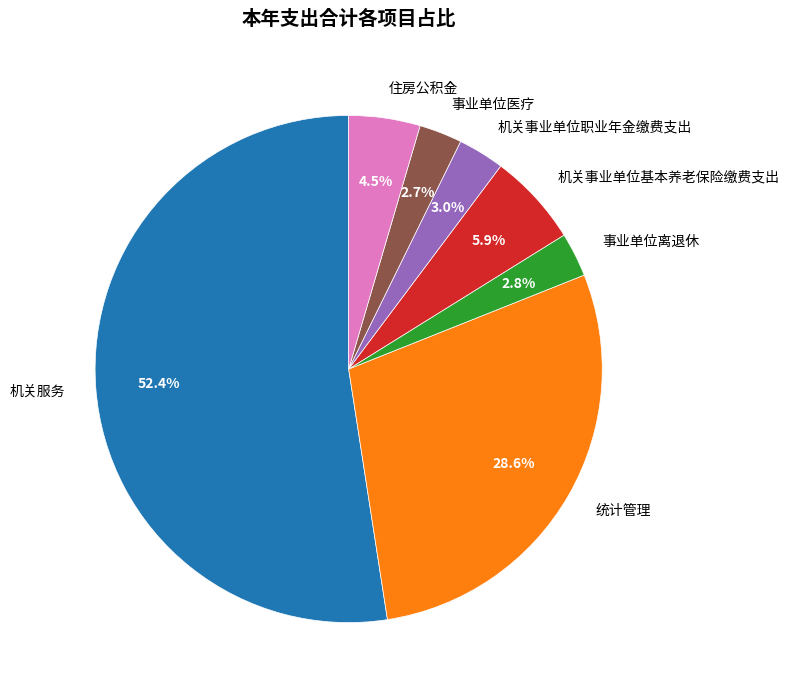

What percentage do 机关服务 and 事业单位离退休 together represent?

55.3%